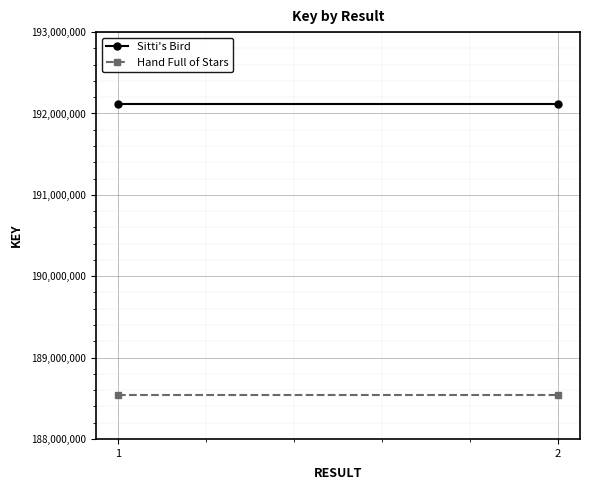

Where is Hand Full of Stars nearest to the value 188542541?

1